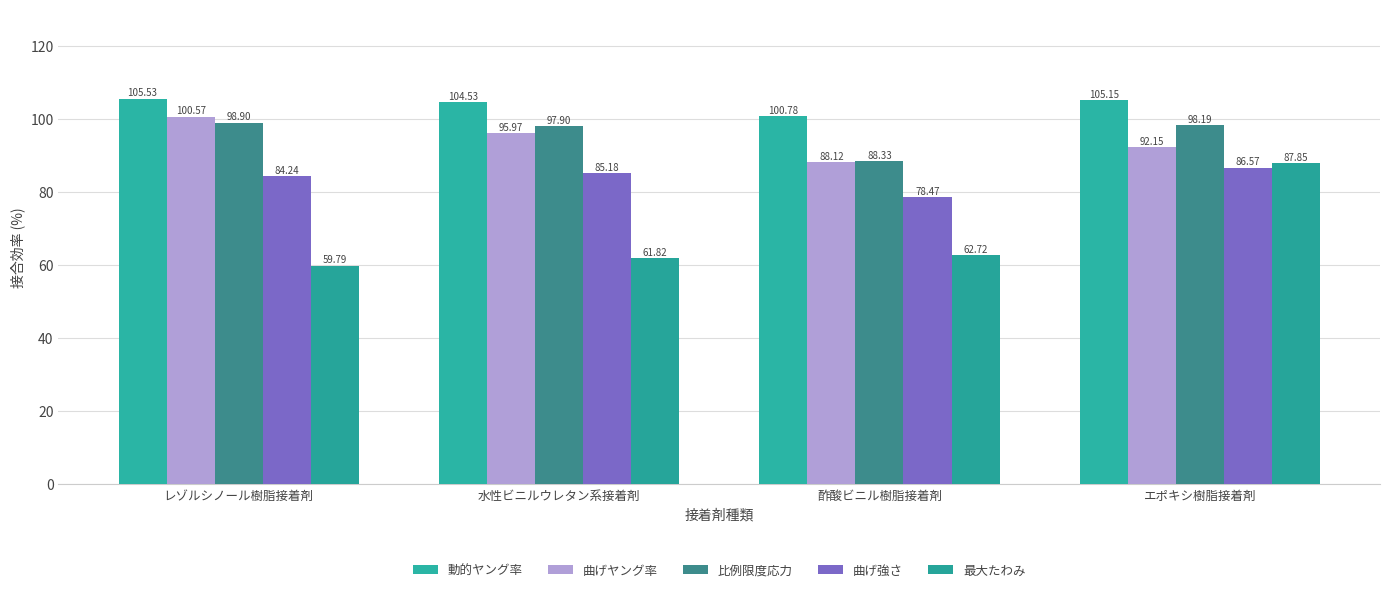

What value does the 動的ヤング率 series have at レゾルシノール樹脂接着剤?

105.5